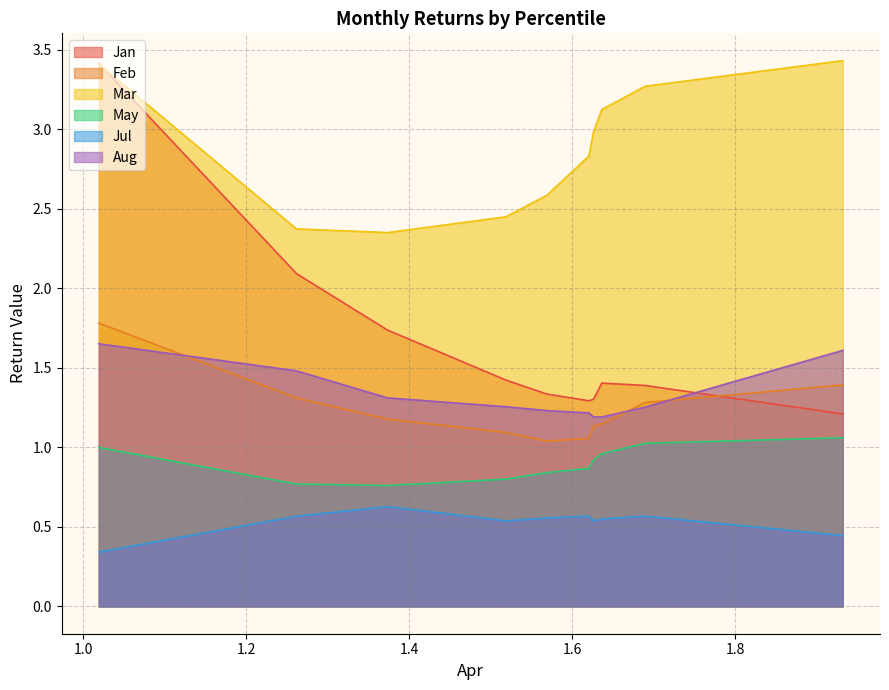

At which label is Aug closest to 1?

pct75